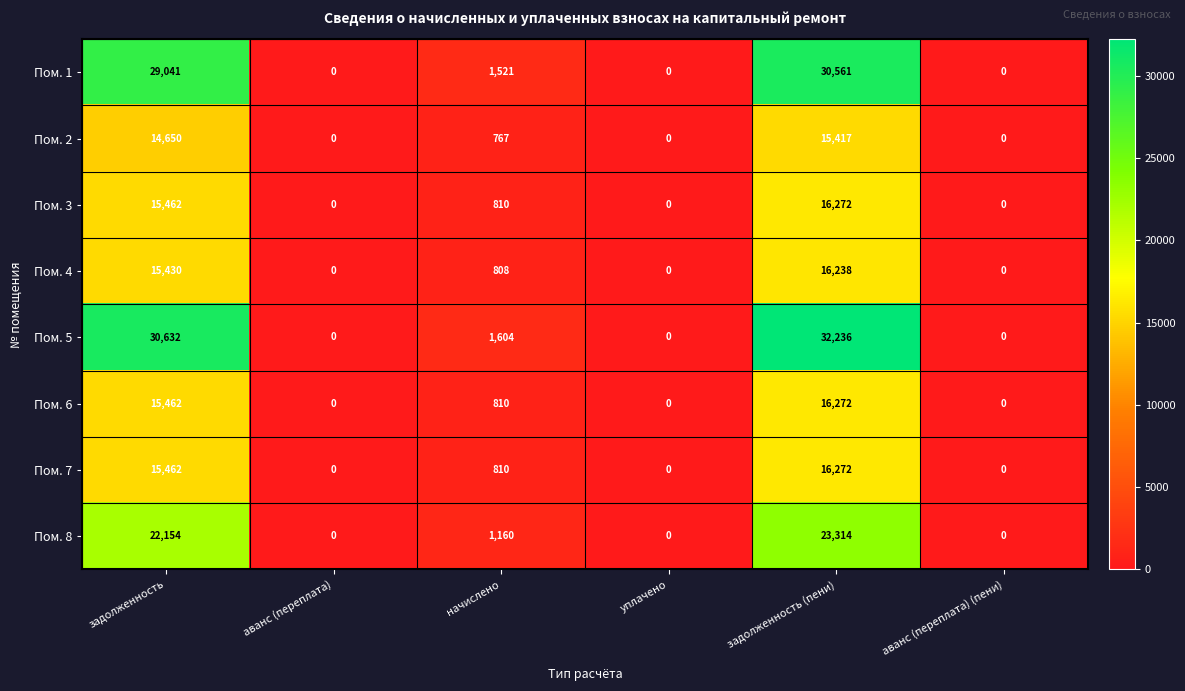

What is the maximum value shown in the chart?

32236